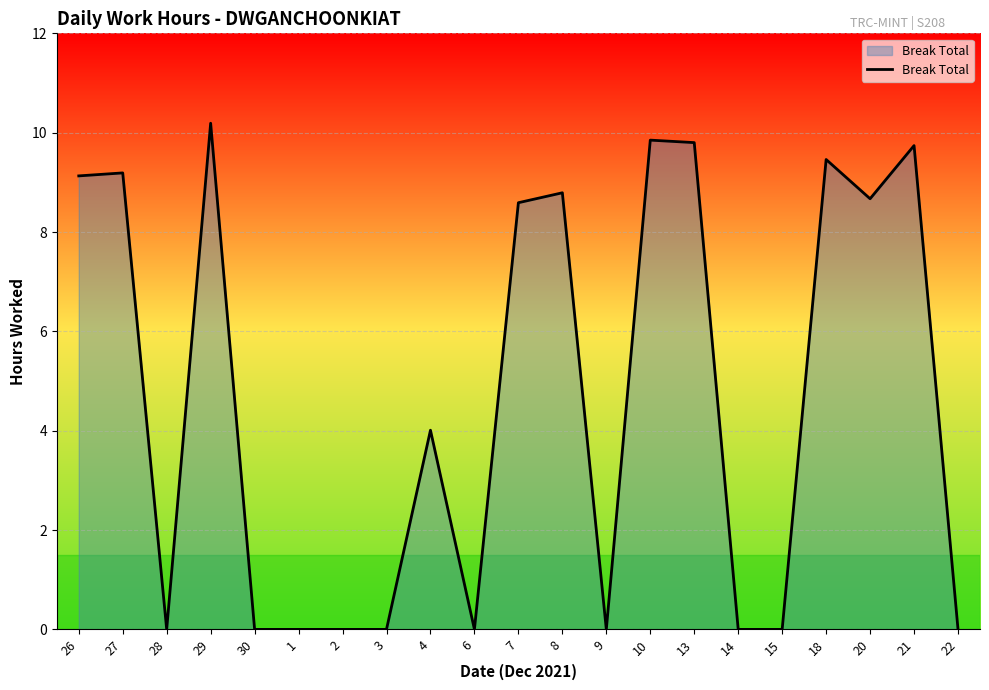

What is the greatest value displayed?

10.2